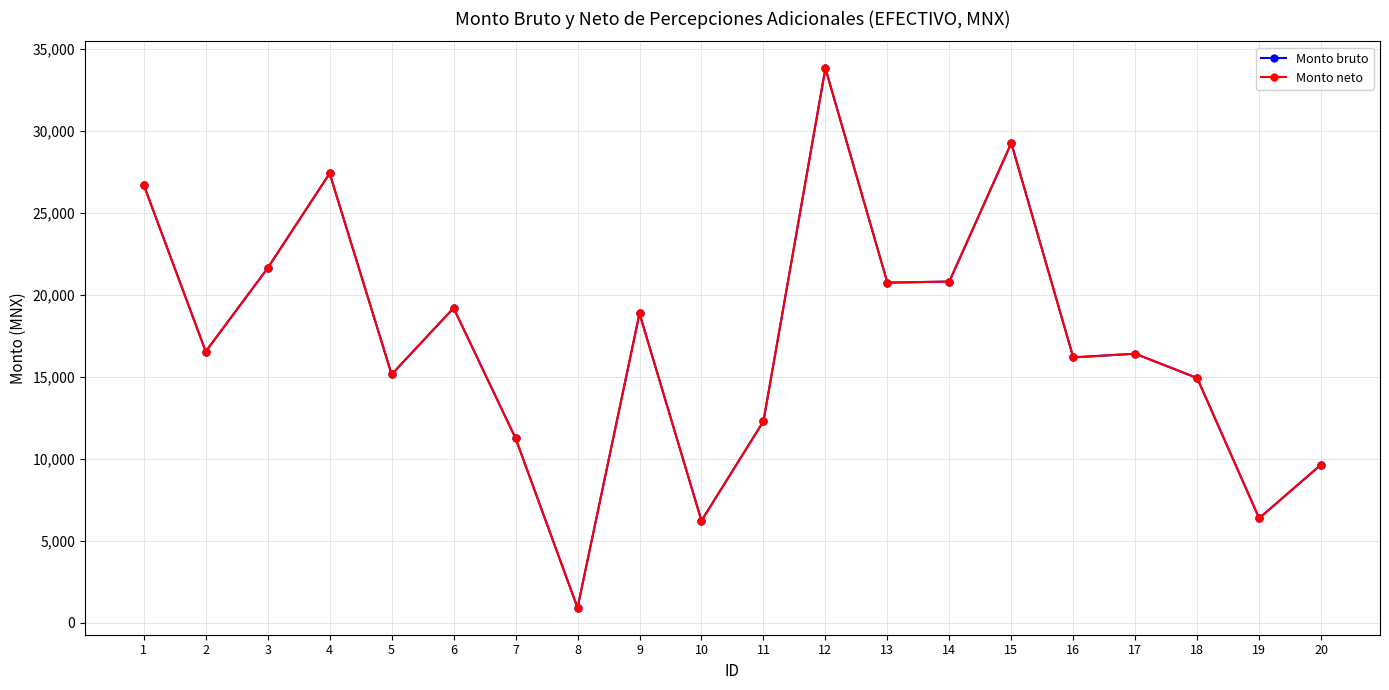

True or false: Monto bruto and Monto neto intersect in this chart.

False